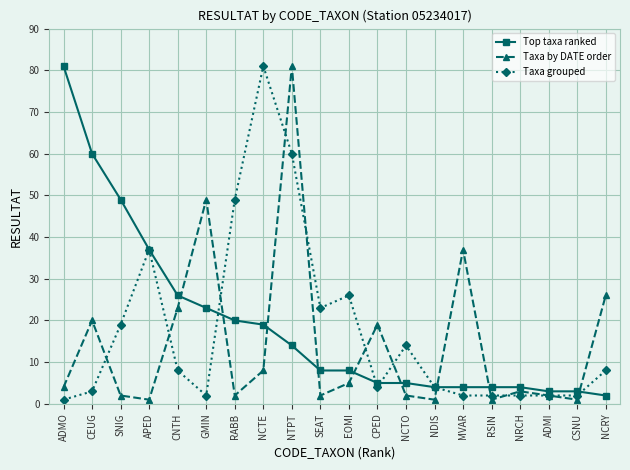

Reading left to right, transcribe all the data shown in this chart.

Top taxa ranked: ADMO=81	CEUG=60	SNIG=49	APED=37	CNTH=26	GMIN=23	RABB=20	NCTE=19	NTPT=14	SEAT=8	EOMI=8	CPED=5	NCTO=5	NDIS=4	MVAR=4	RSIN=4	NRCH=4	ADMI=3	CSNU=3	NCRY=2
Taxa by DATE order: ADMO=4	CEUG=20	SNIG=2	APED=1	CNTH=23	GMIN=49	RABB=2	NCTE=8	NTPT=81	SEAT=2	EOMI=5	CPED=19	NCTO=2	NDIS=1	MVAR=37	RSIN=1	NRCH=3	ADMI=2	CSNU=1	NCRY=26
Taxa grouped: ADMO=1	CEUG=3	SNIG=19	APED=37	CNTH=8	GMIN=2	RABB=49	NCTE=81	NTPT=60	SEAT=23	EOMI=26	CPED=4	NCTO=14	NDIS=4	MVAR=2	RSIN=2	NRCH=2	ADMI=2	CSNU=2	NCRY=8